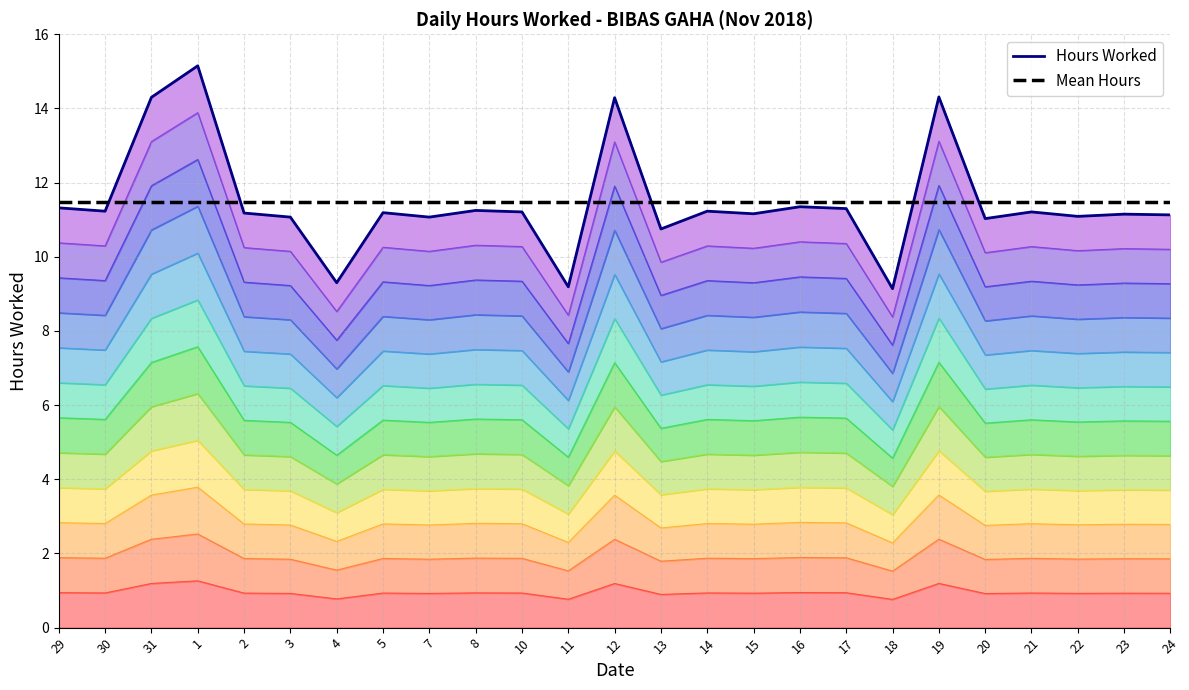

What is the maximum value for Hours Worked?

15.2